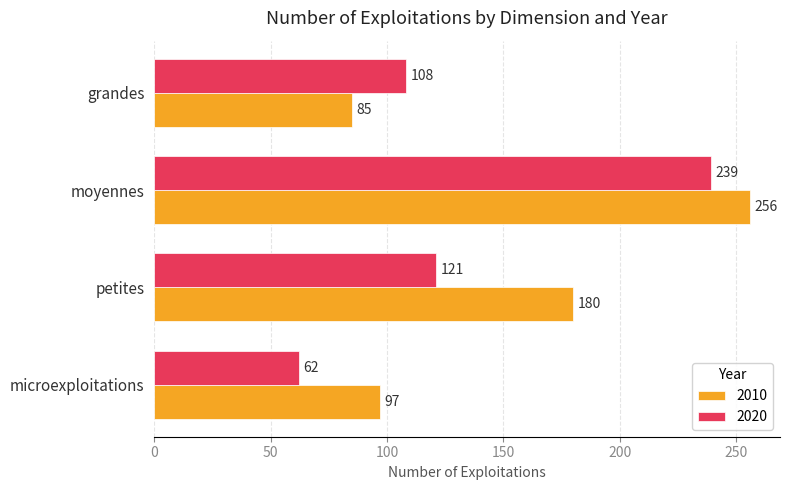

Rank the series at petites from highest to lowest value.

2010, 2020